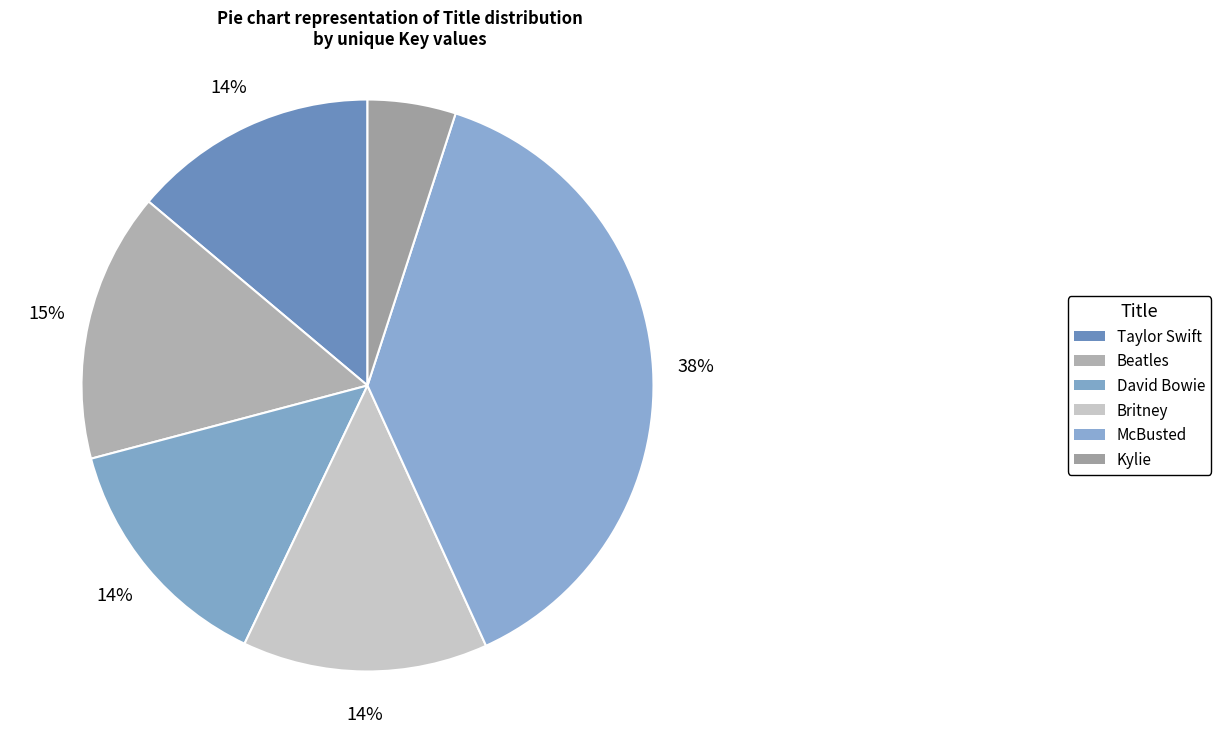

To the nearest percent, what percentage of the pie is Kylie?

5%